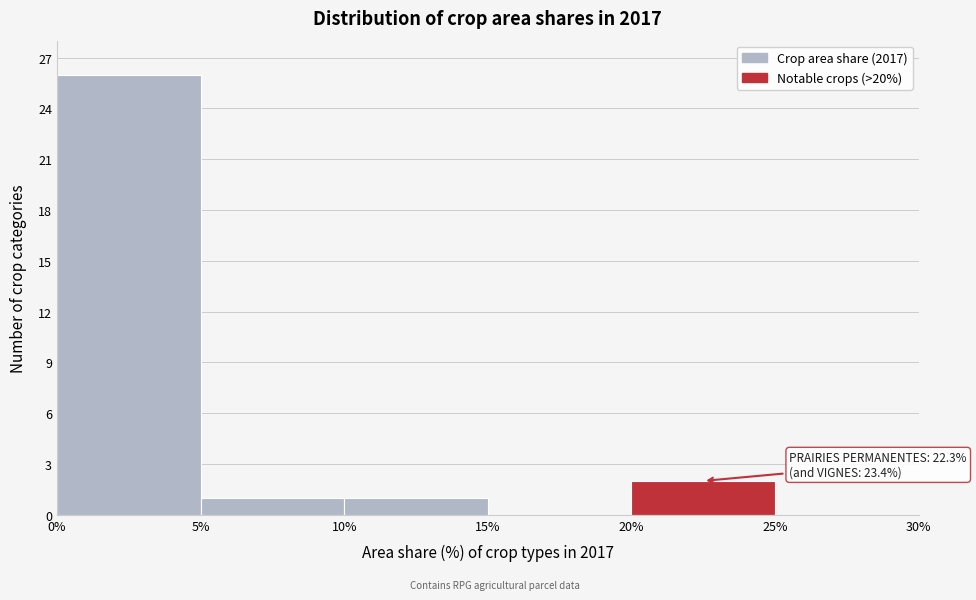

Which range on the x-axis has the tallest bar?

0% to 5%